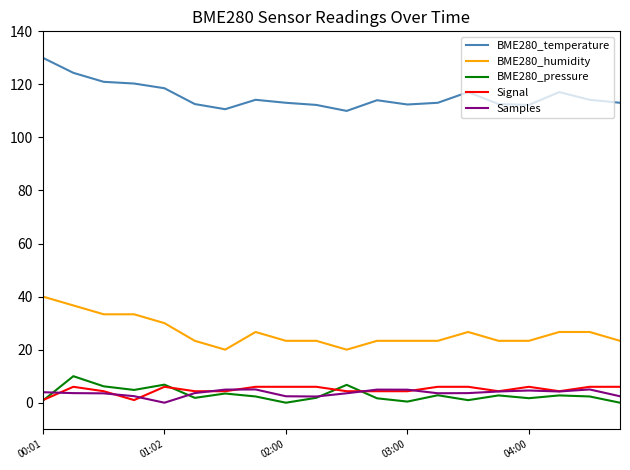

True or false: BME280_temperature and BME280_pressure intersect in this chart.

False